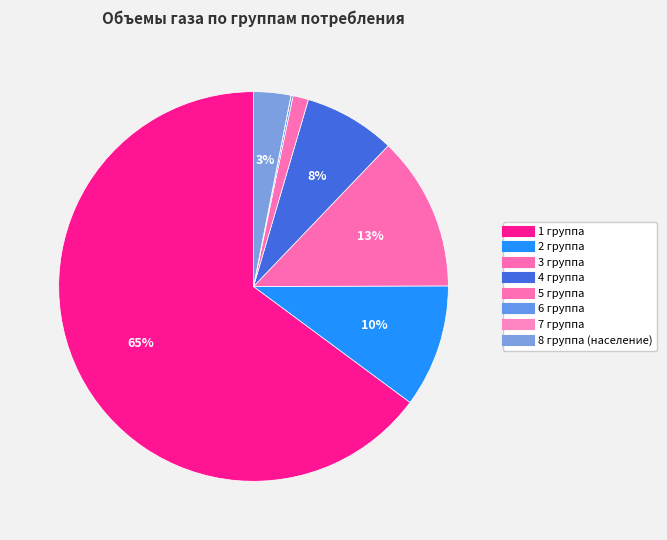

How many slices are in this pie chart?

8